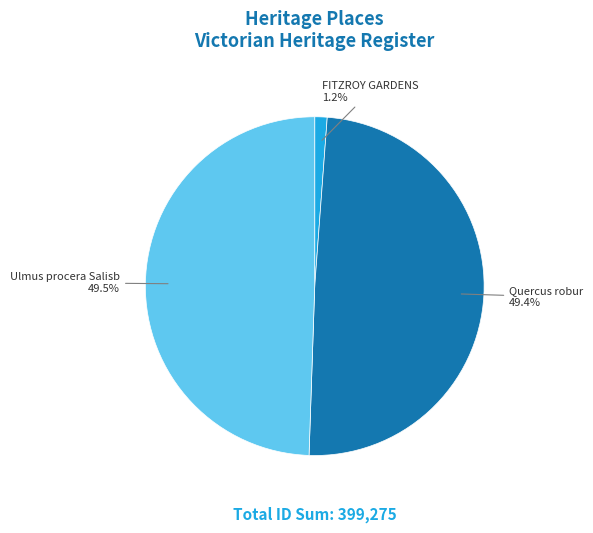

True or false: Ulmus procera Salisb accounts for 37% of the total.

False